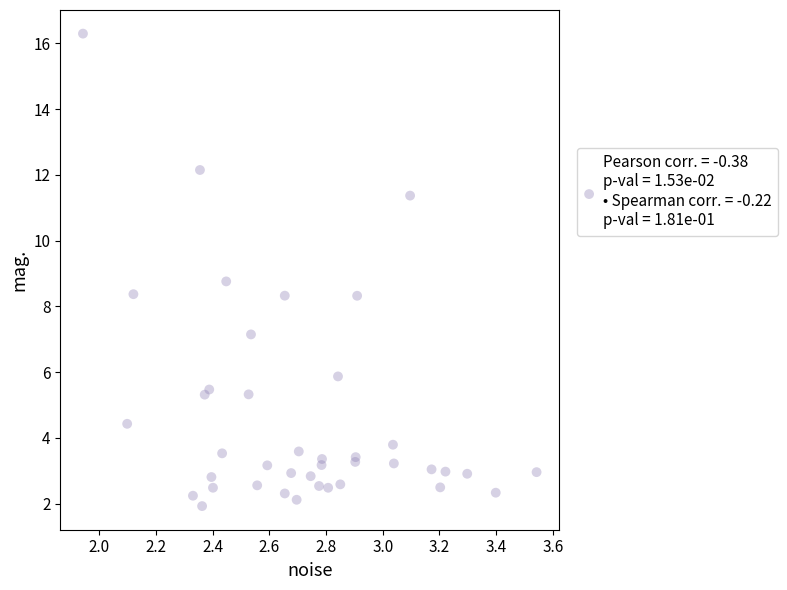

What Y value in the scatter plot is closest to 9?

8.8